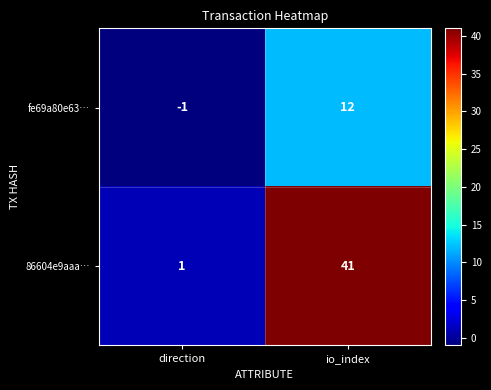

Rank the series at direction from lowest to highest value.

fe69a80e63…, 86604e9aaa…